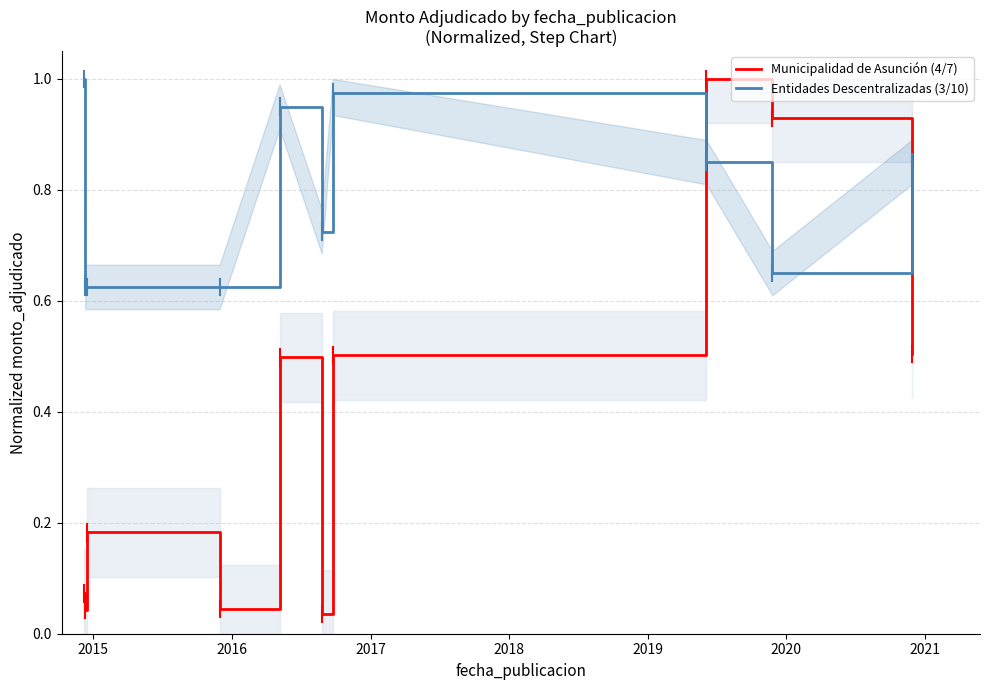

After their last crossing, which series has the higher values: Entidades Descentralizadas (3/10) or Municipalidad de Asunción (4/7)?

Entidades Descentralizadas (3/10)